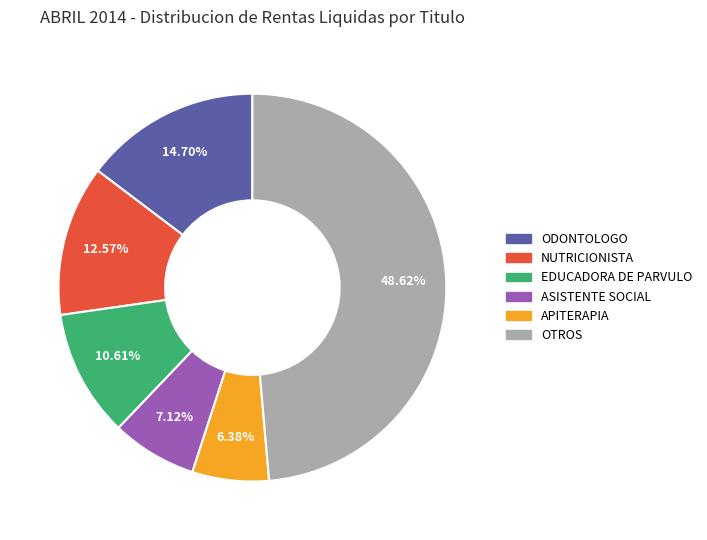

Is there a majority slice in this chart?

No